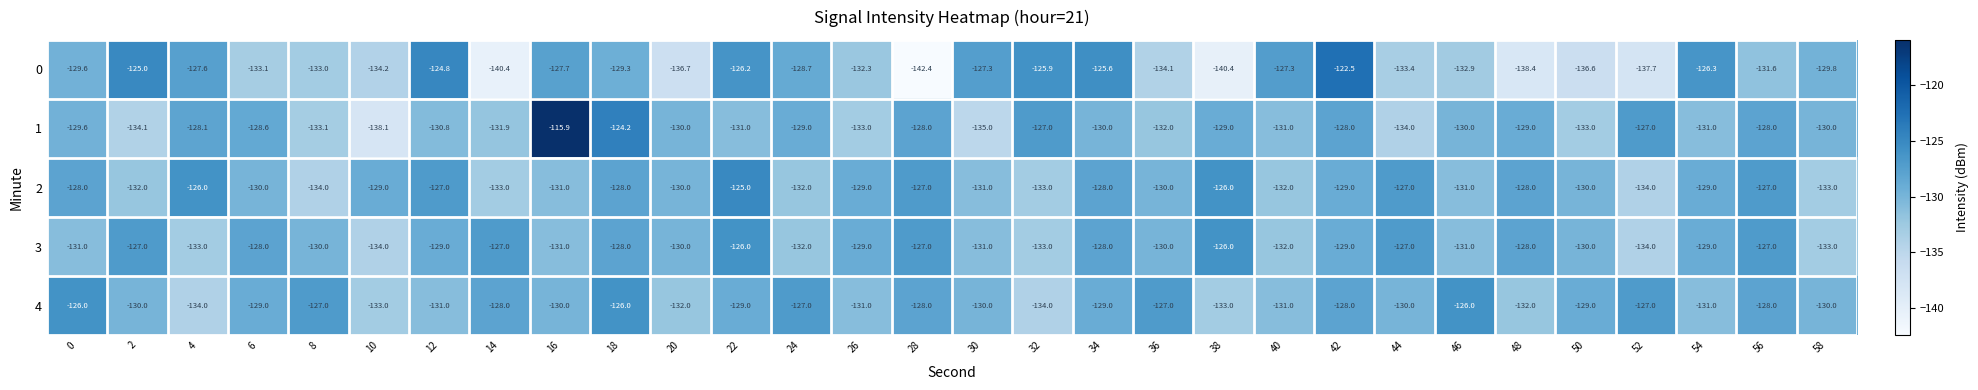

True or false: 4 has a value of -130.0 at 58.

True